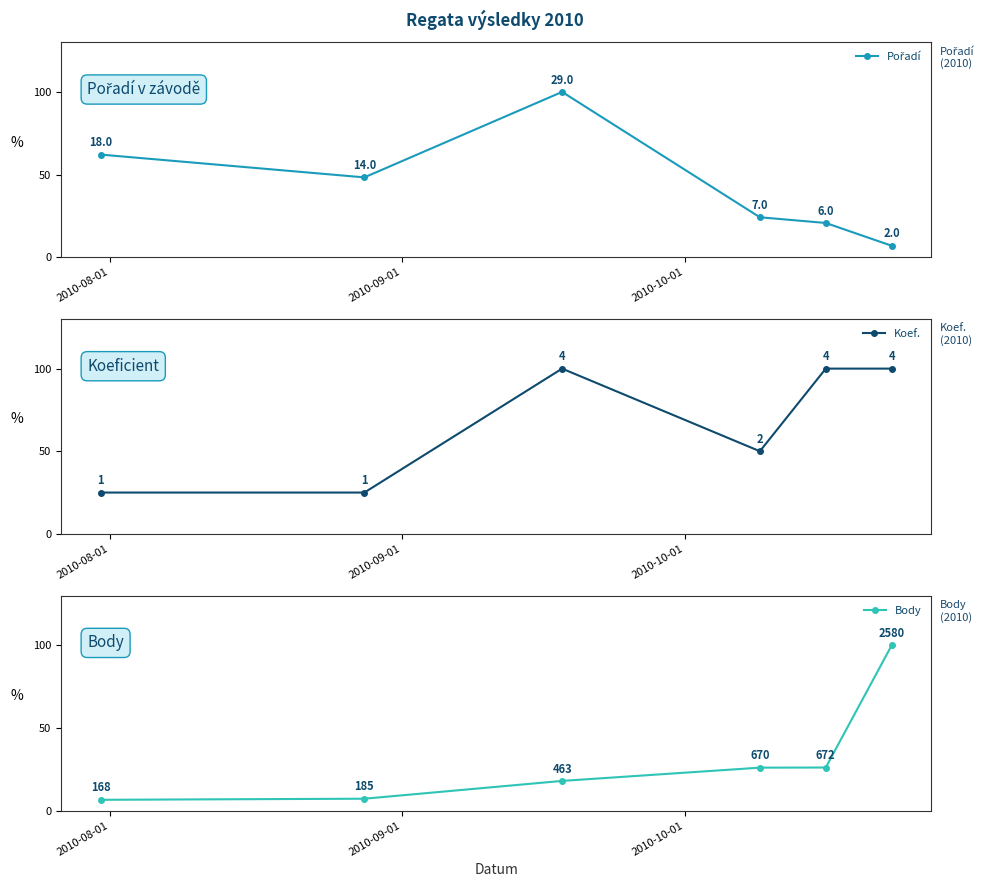

What is the average value of the Pořadí series?

13